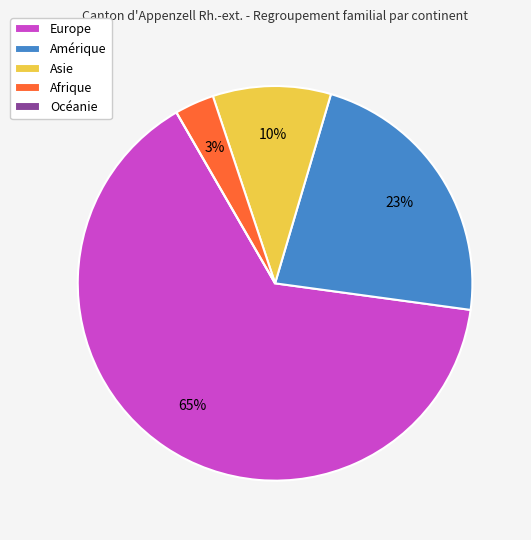

Do Europe and Afrique together represent more than half of the pie?

Yes